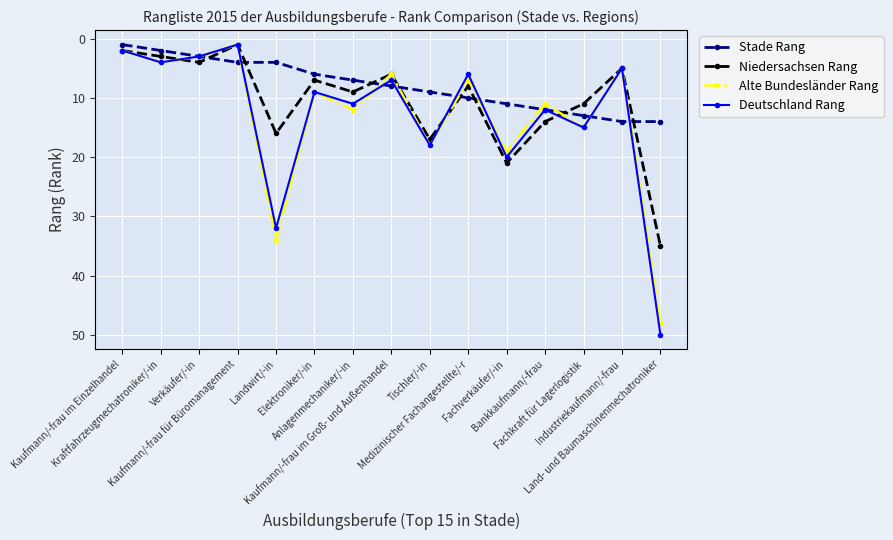

What is the average value of the Alte Bundesländer Rang series?

13